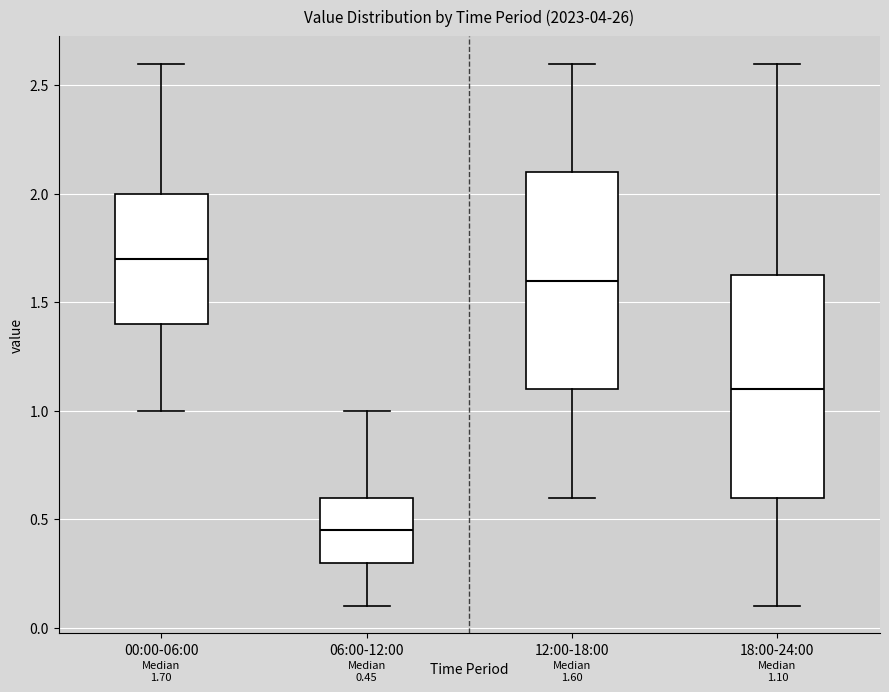

Which box has the lowest median line?

06:00-12:00